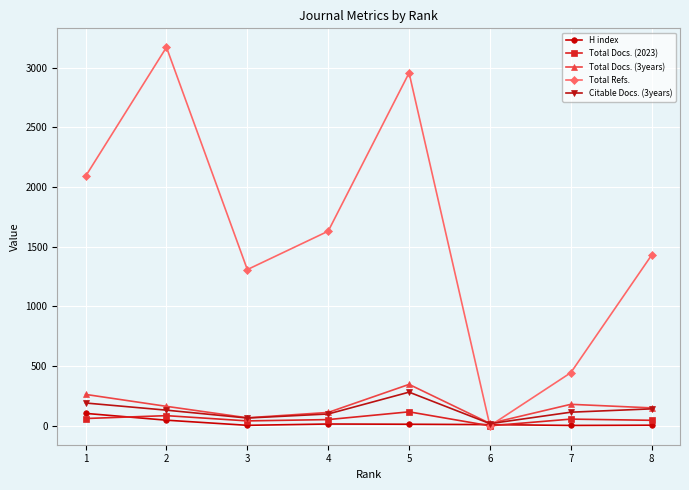

How many lines are shown in the chart?

5